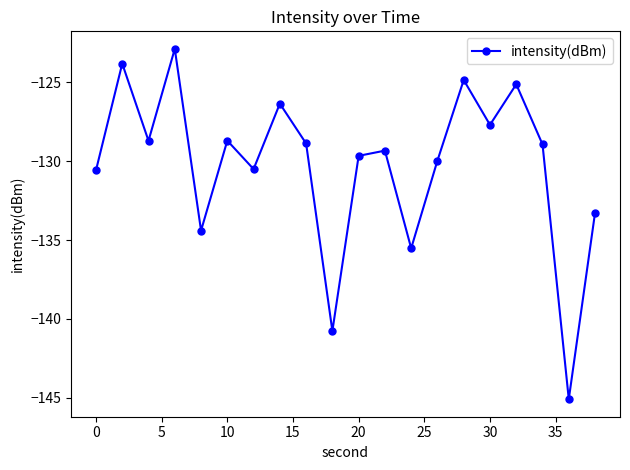

What is the sum of all values?

-2605.1